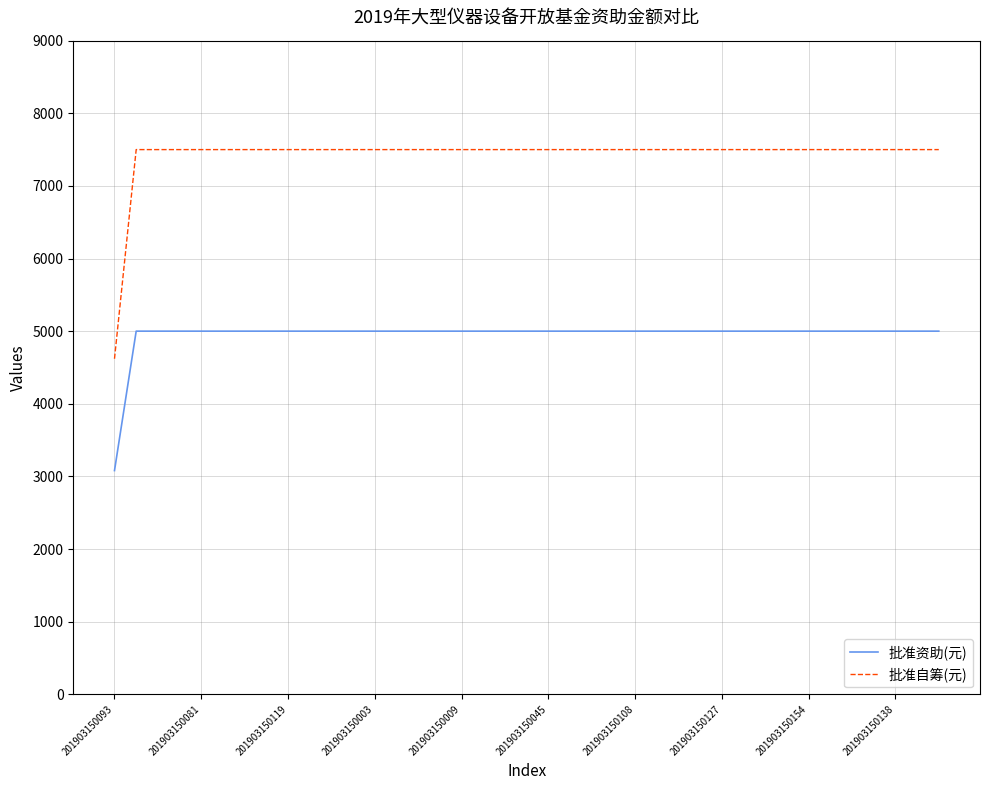

Which series has the largest total across all categories?

批准自筹(元)